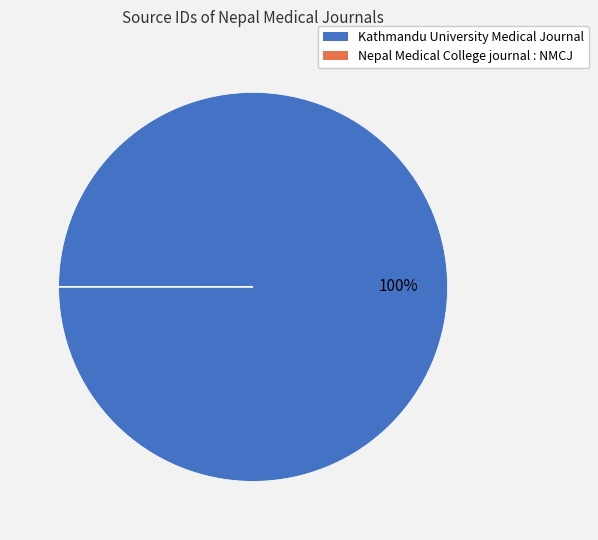

To the nearest percent, what percentage of the pie is Kathmandu University Medical Journal?

100%